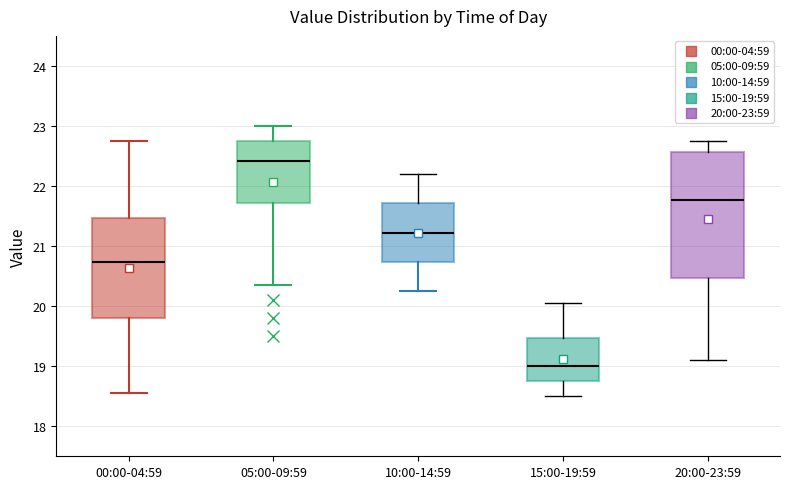

Reading left to right, read every box against the y-axis: the position of its median line, the range the box covers, and the ends of its whiskers. The values are not printed on the chart, so give them approximately, as read against the axis.

00:00-04:59: median 20.7, box 19.8 to 21.5, whiskers 18.6 to 22.8
05:00-09:59: median 22.4, box 21.7 to 22.8, whiskers 20.4 to 23.0
10:00-14:59: median 21.2, box 20.7 to 21.7, whiskers 20.3 to 22.2
15:00-19:59: median 19.0, box 18.8 to 19.5, whiskers 18.5 to 20.1
20:00-23:59: median 21.8, box 20.5 to 22.6, whiskers 19.1 to 22.8